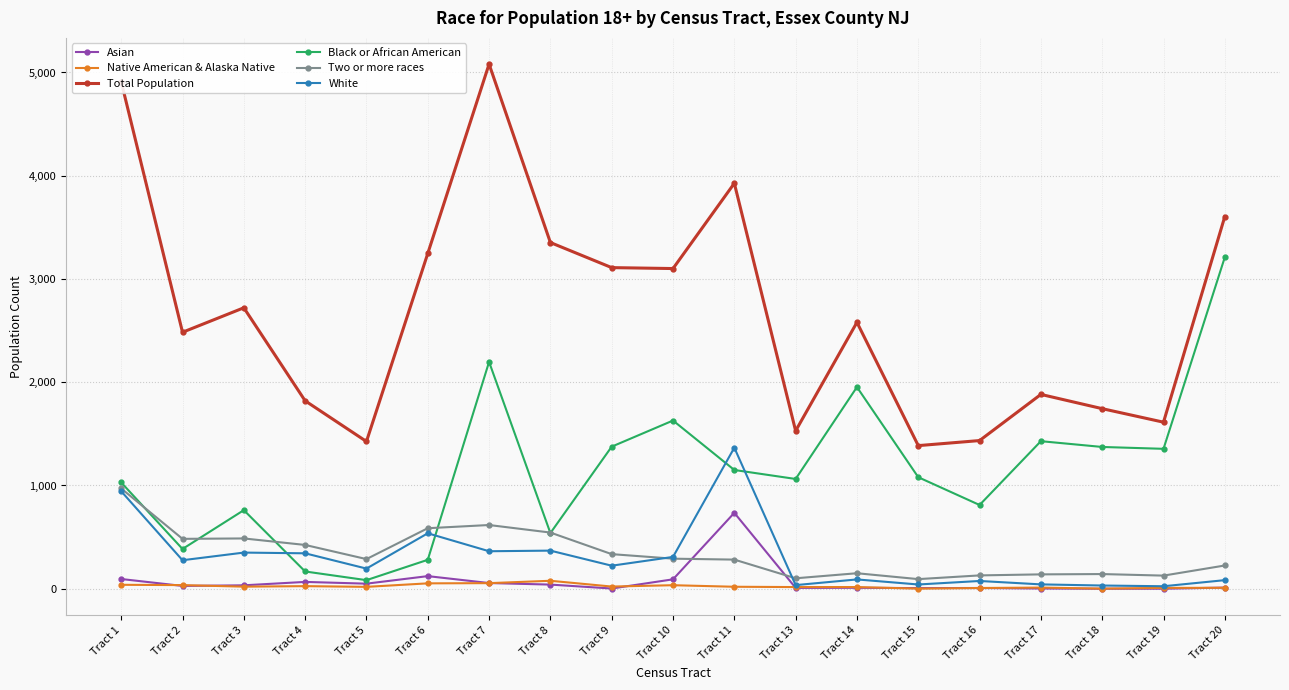

List the series in order of their peak value, highest first.

Total Population, Black or African American, White, Two or more races, Asian, Native American & Alaska Native